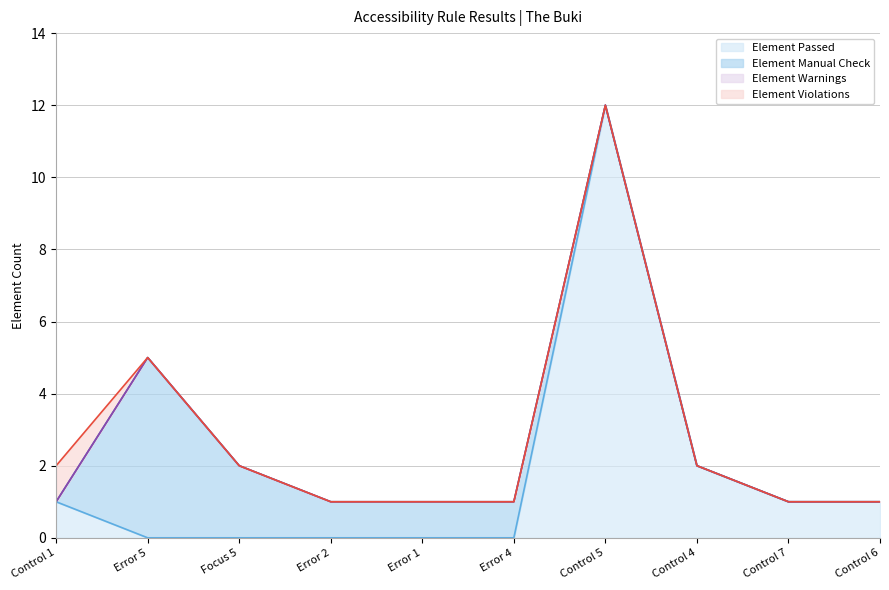

What is the difference between the highest and lowest values at Error 4?

1